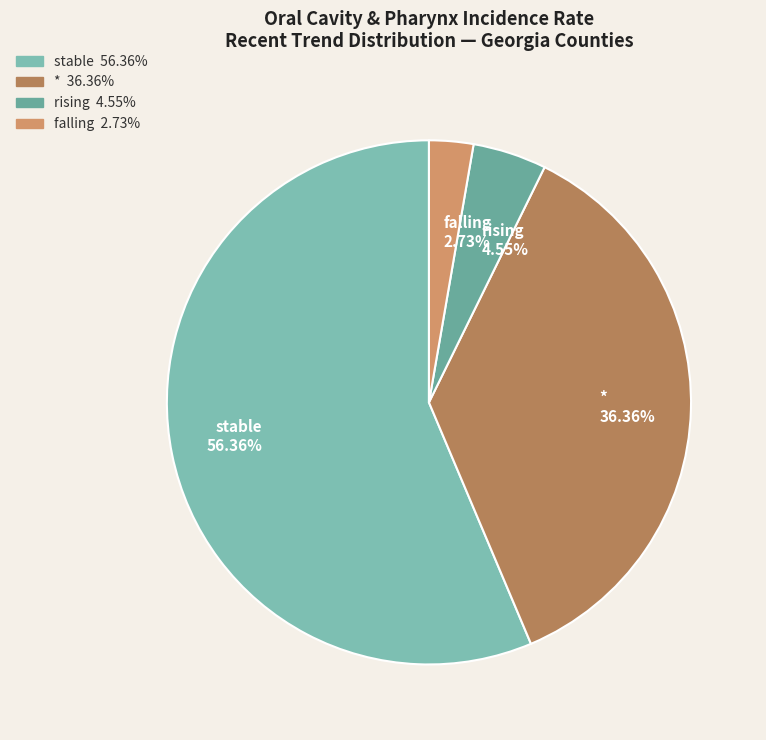

Between falling 2.73% and stable 56.36%, which is larger?

stable 56.36%